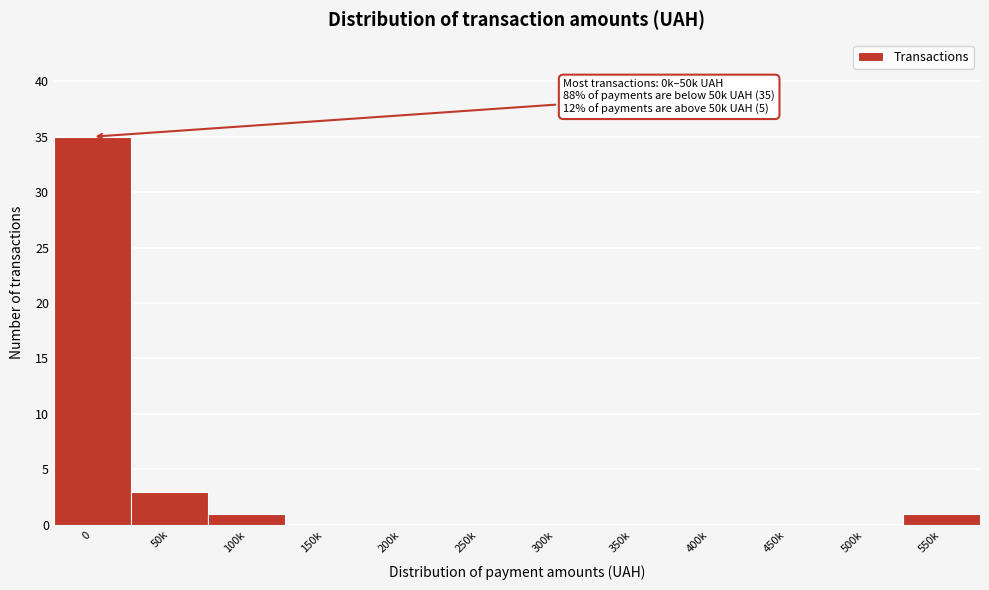

Reading right to left, transcribe all the data shown in this chart.

550k=1	500k=0	450k=0	400k=0	350k=0	300k=0	250k=0	200k=0	150k=0	100k=1	50k=3	0=35